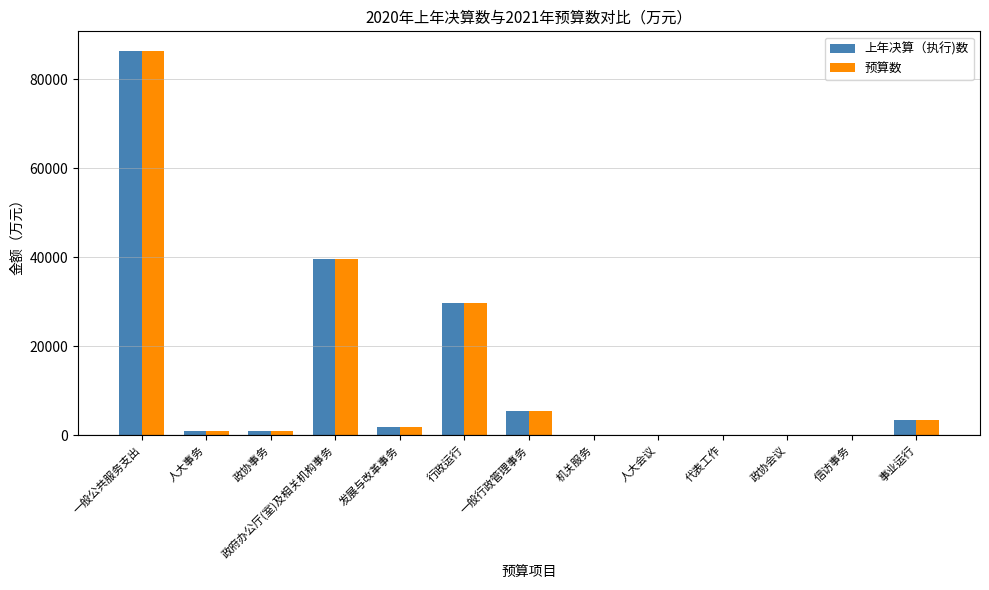

Is it true that 上年决算（执行)数 equals 39458 at 政府办公厅(室)及相关机构事务?

True